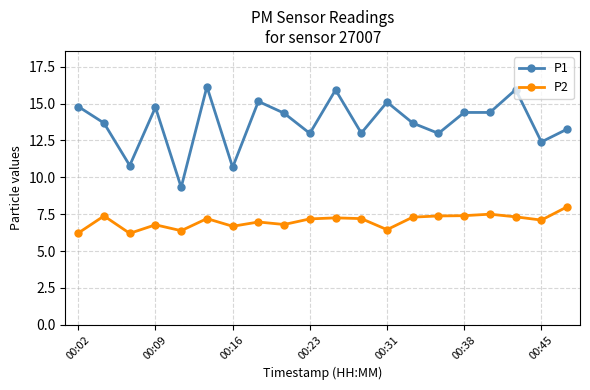

True or false: P2 has more than 0 interior local peaks.

True